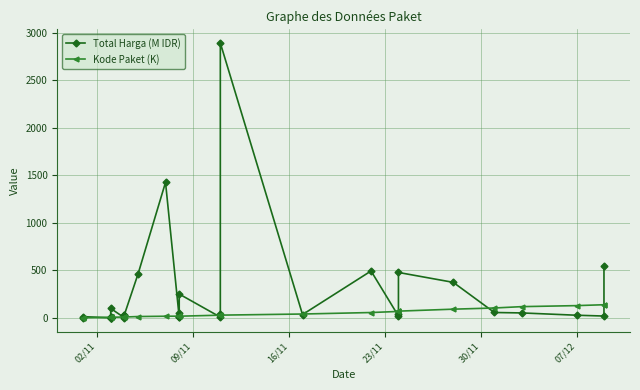

List the series in order of their peak value, lowest first.

Kode Paket (K), Total Harga (M IDR)